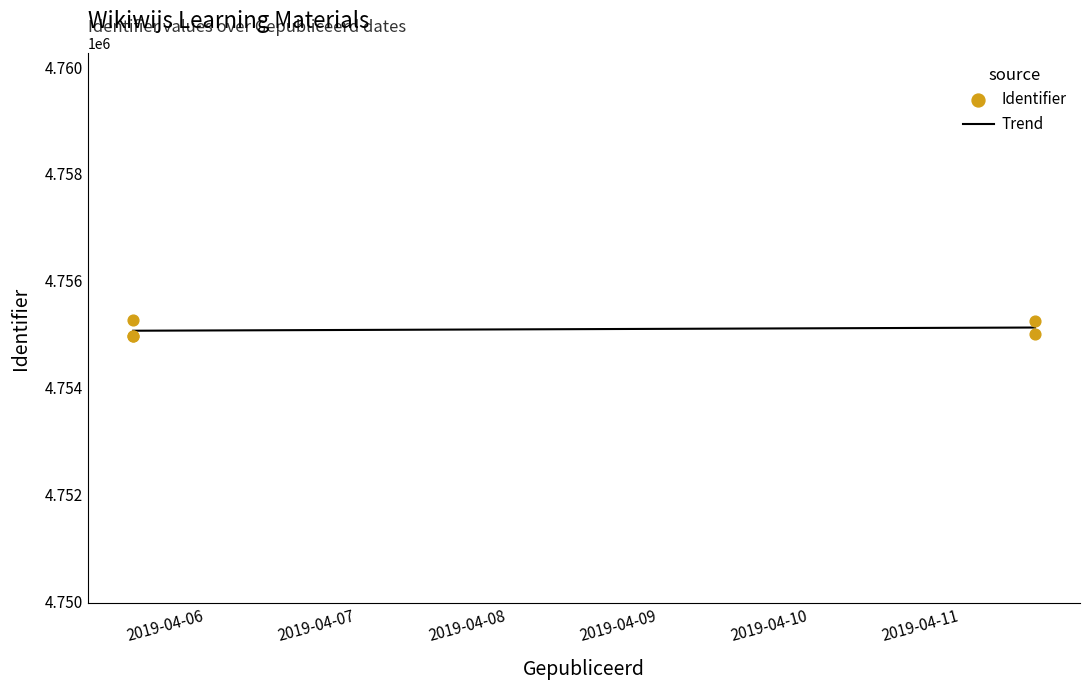

What is the change in value from 2019-04-05 12:34:01 to 2019-04-05 12:34:01?

+291